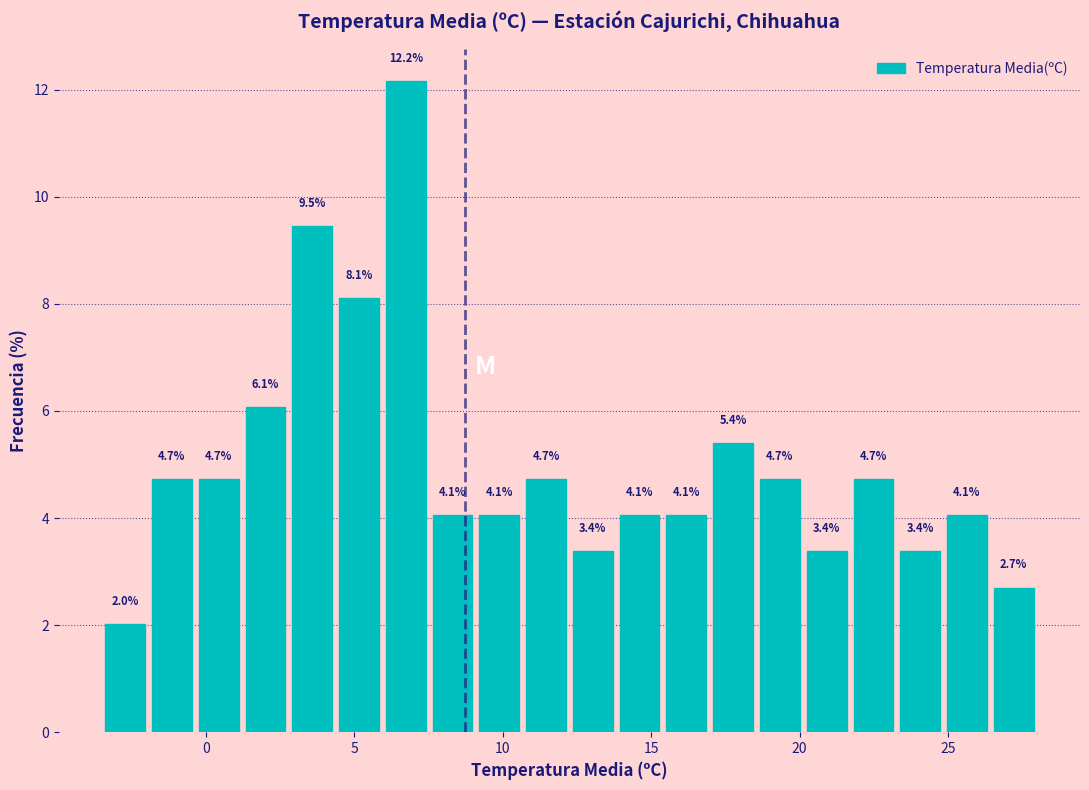

Around what value on the x-axis is the tallest bar? Give the approximate position of its centre, as read against the axis.

6.5